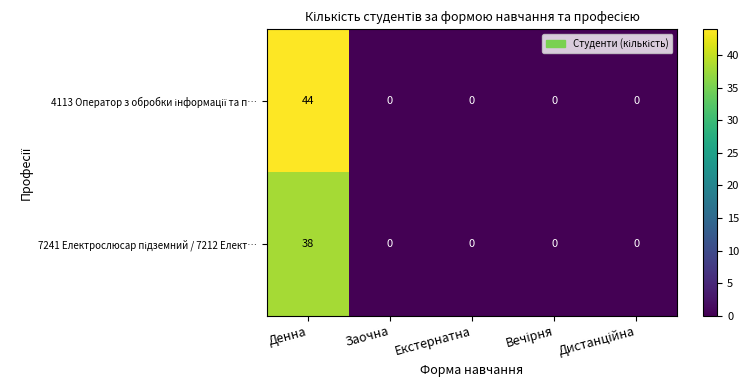

Count the number of categories in the chart.

5